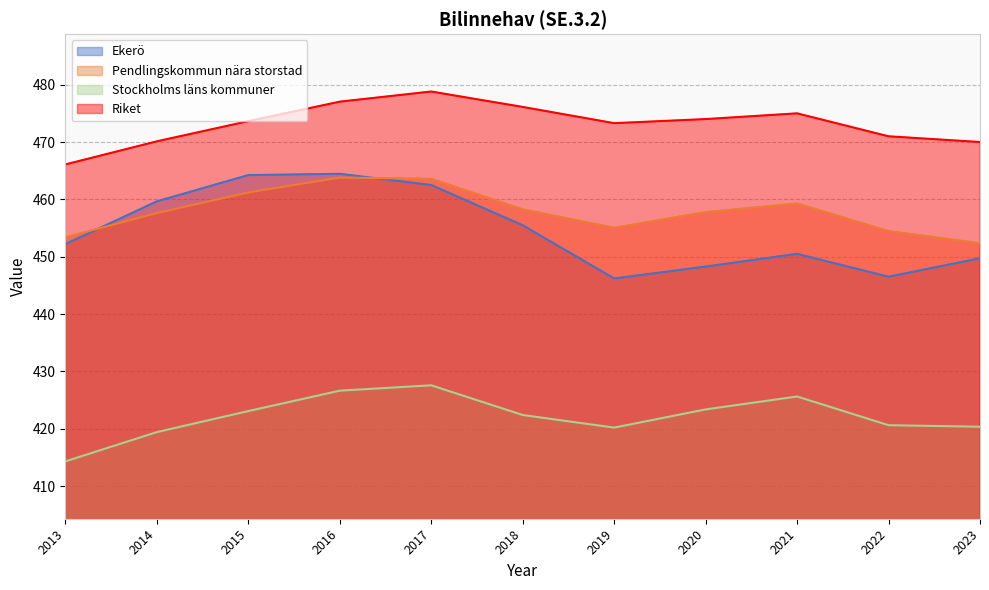

Is it true that Riket equals 470.0 at 2023?

True